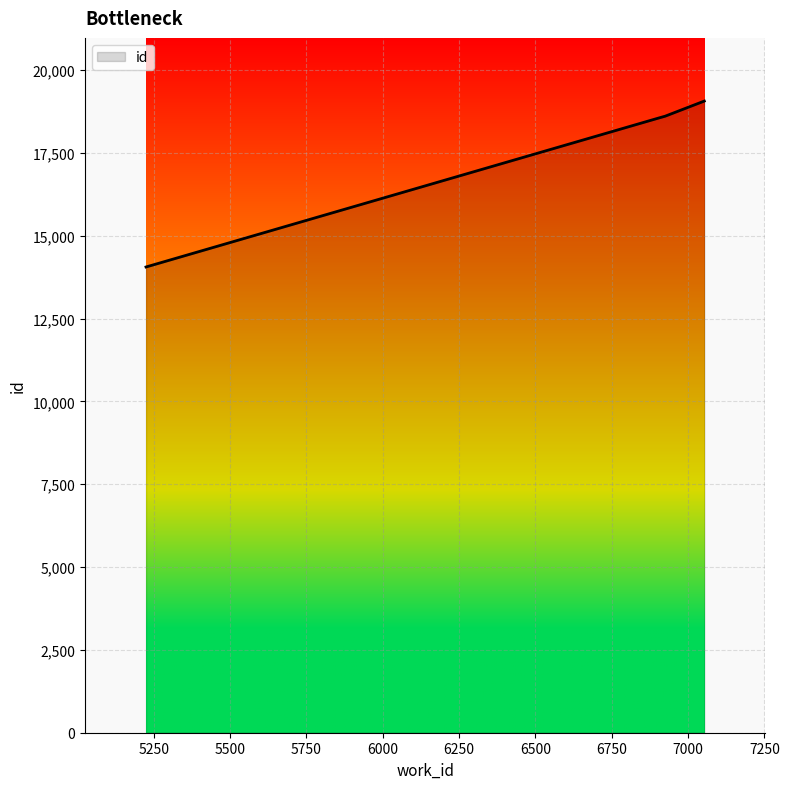

How many lines are shown in the chart?

1